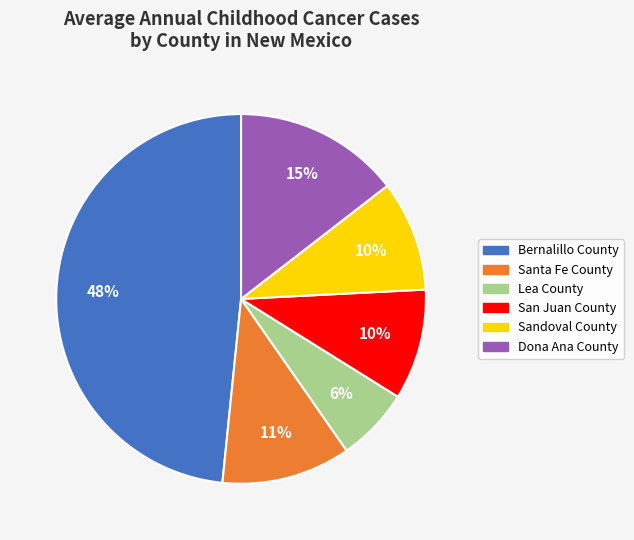

How many segments does this pie chart have?

6